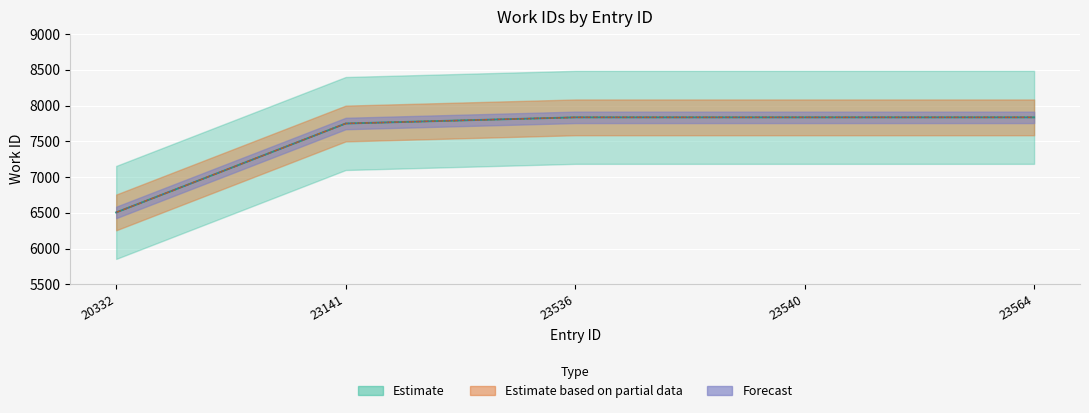

Rank the categories by lower value from lowest to highest.

20332, 23141, 23536, 23540, 23564